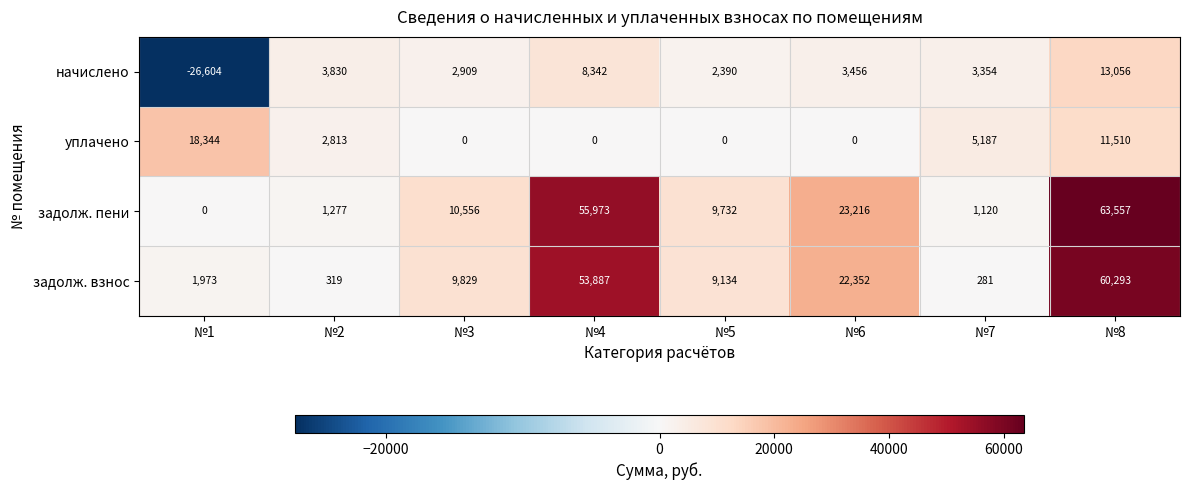

At which category does the chart reach its minimum across all series?

№1